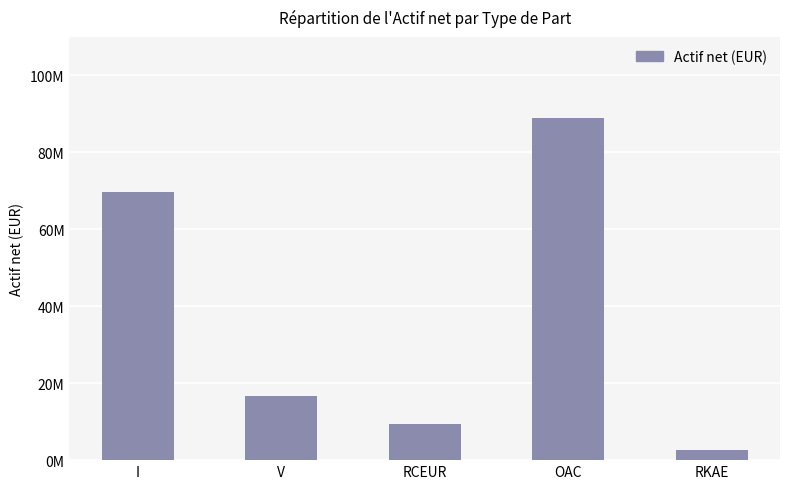

What is the change in value from V to OAC?

+72126745.1